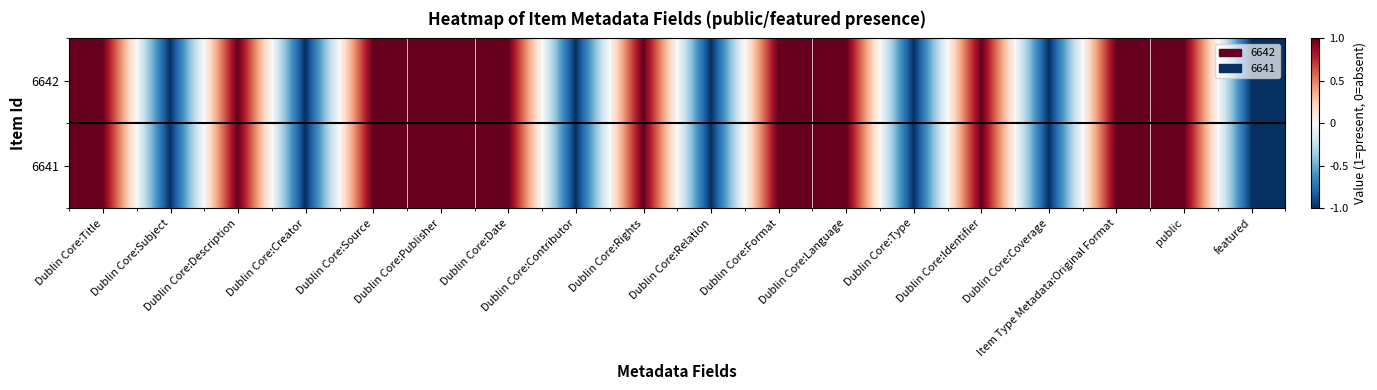

At how many categories does at least one series exceed 0?

11